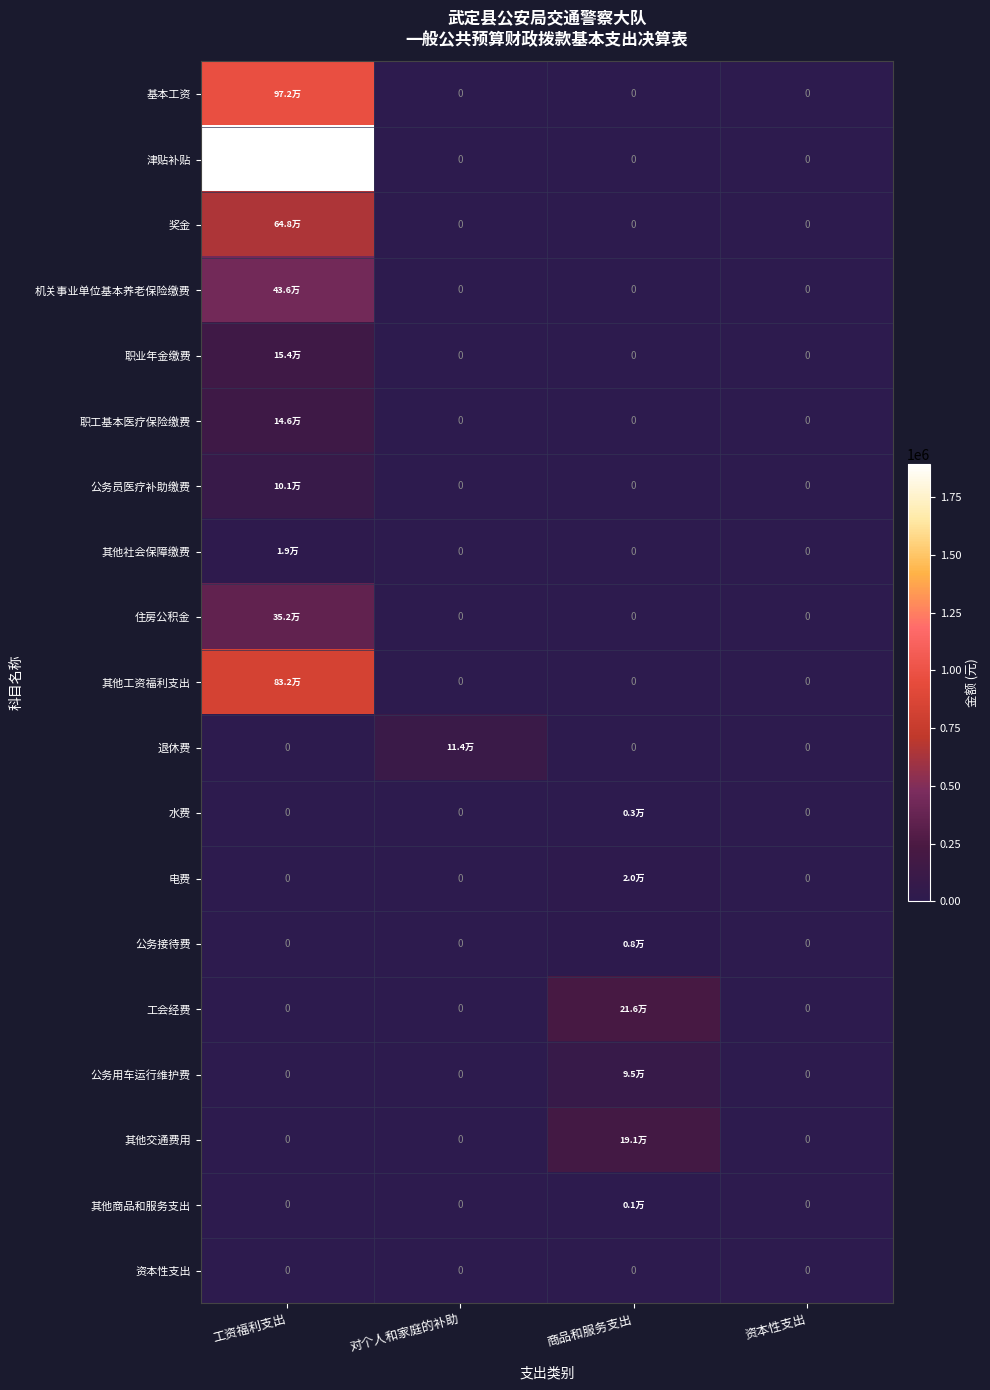

Which series has the widest spread of values?

津贴补贴